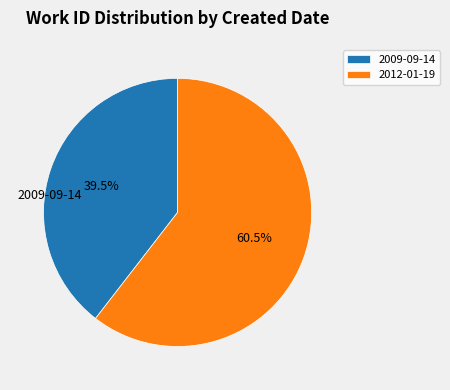

Is it true that 2012-01-19 is 52% of the pie?

False